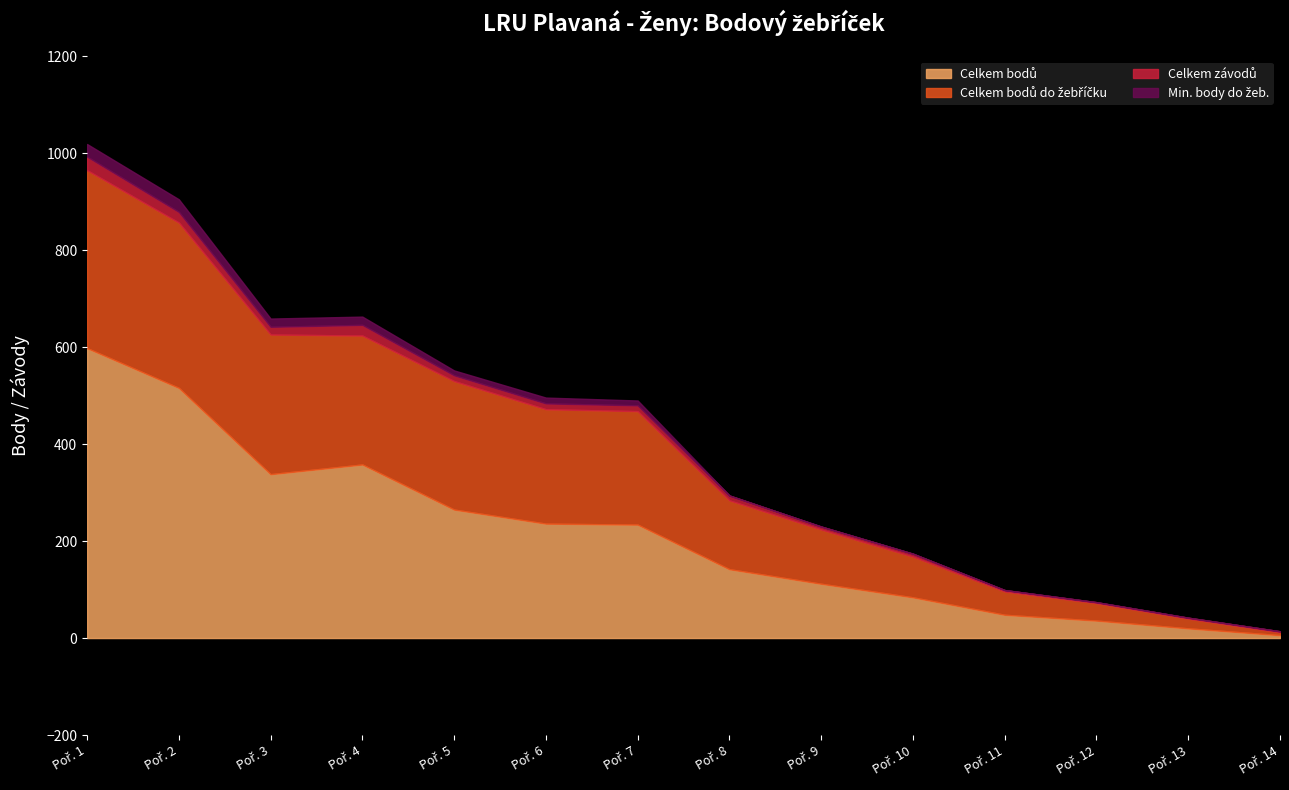

How many lines are shown in the chart?

4